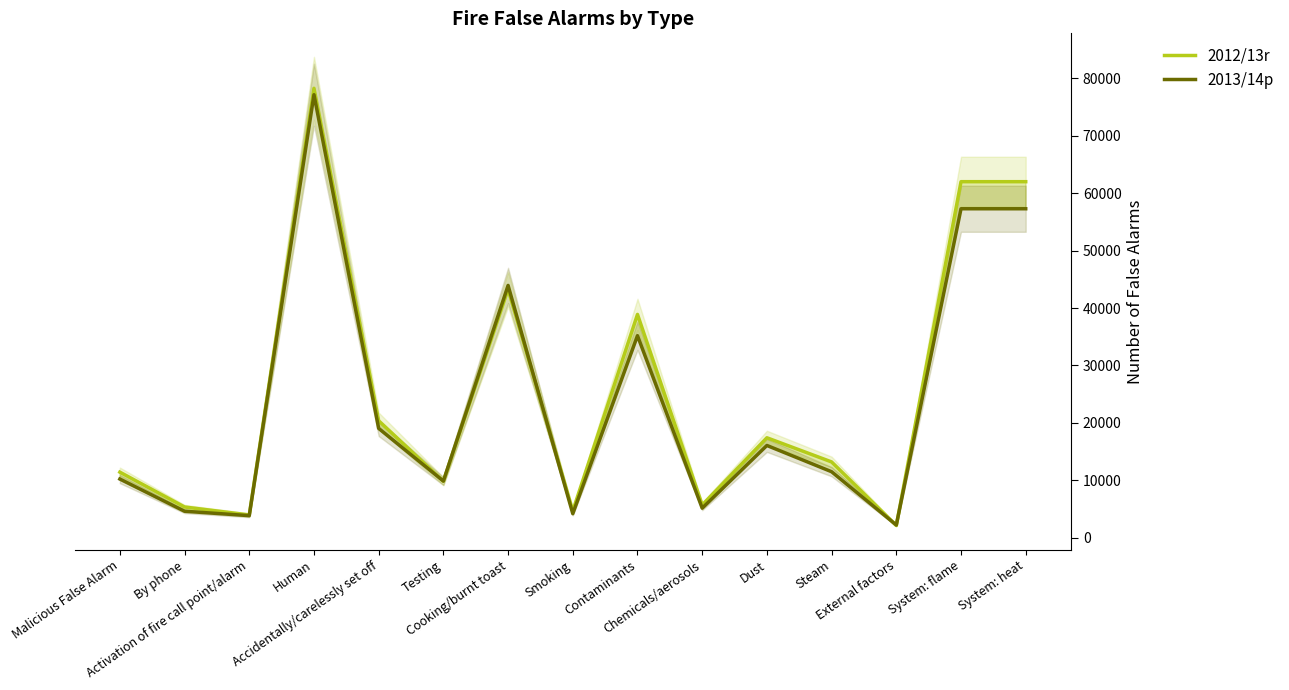

How many intersections are there between 2012/13r and 2013/14p?

4